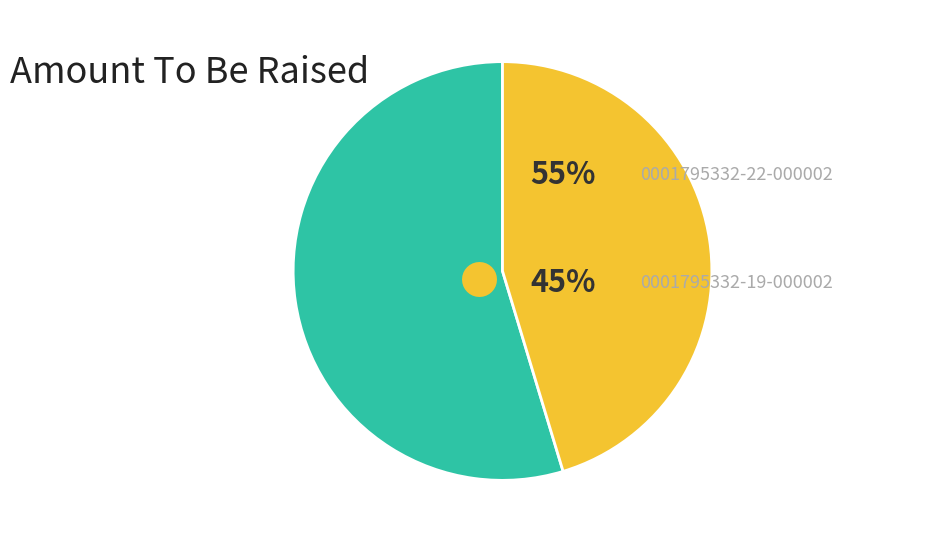

Does any single category account for the majority?

Yes